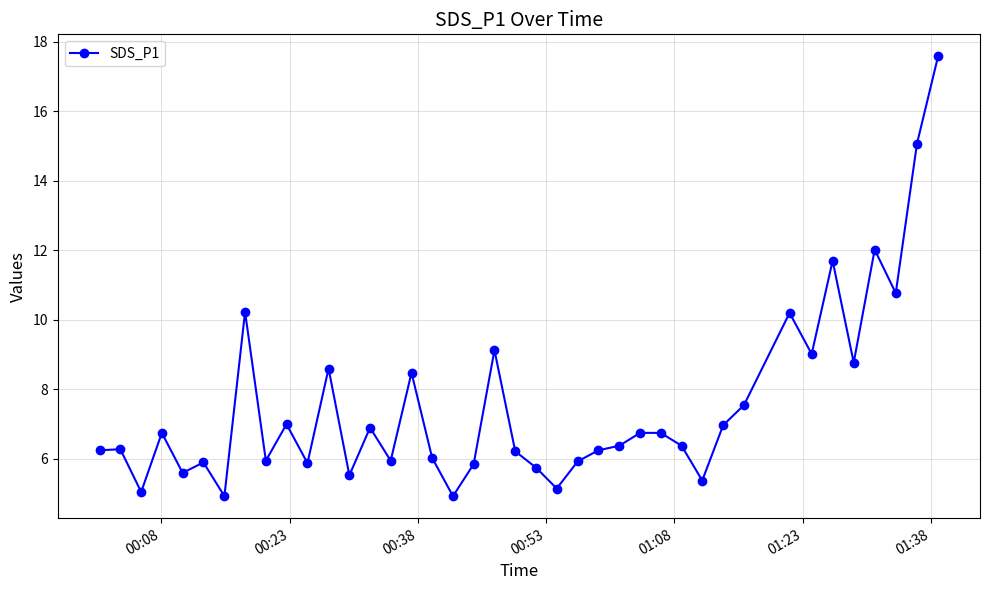

True or false: there are more than 2 points higher than both neighbors.

True